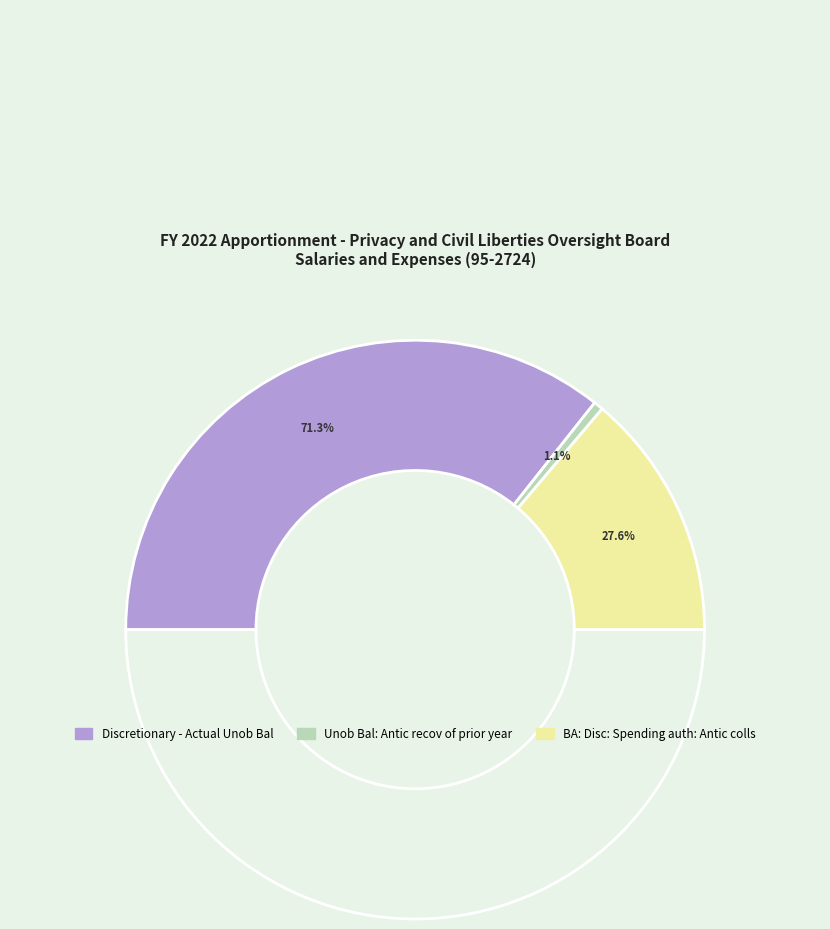

What percentage do Unob Bal: Antic recov of prior year and BA: Disc: Spending auth: Antic colls together represent?

28.7%